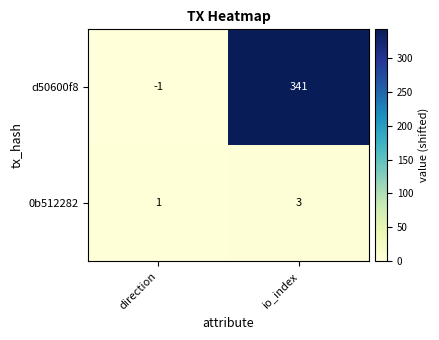

List the series in order of their peak value, lowest first.

0b512282, d50600f8